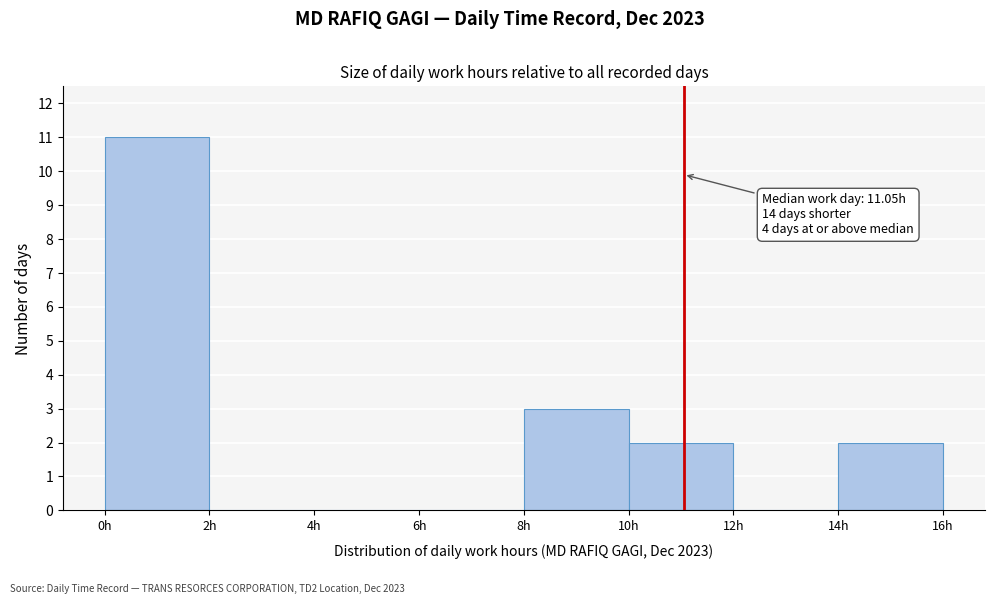

Which range on the x-axis has the tallest bar?

0 to 2